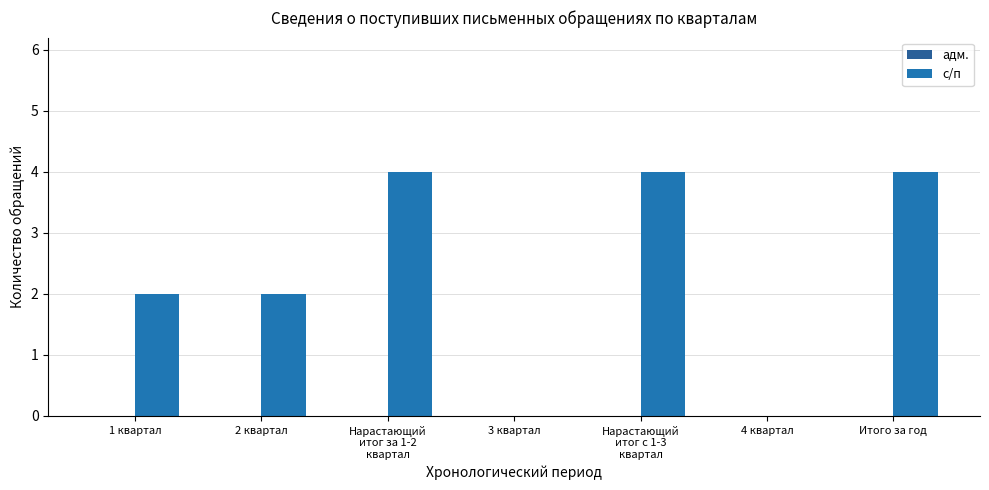

What is the label of the 7th bar from the right?

1 квартал